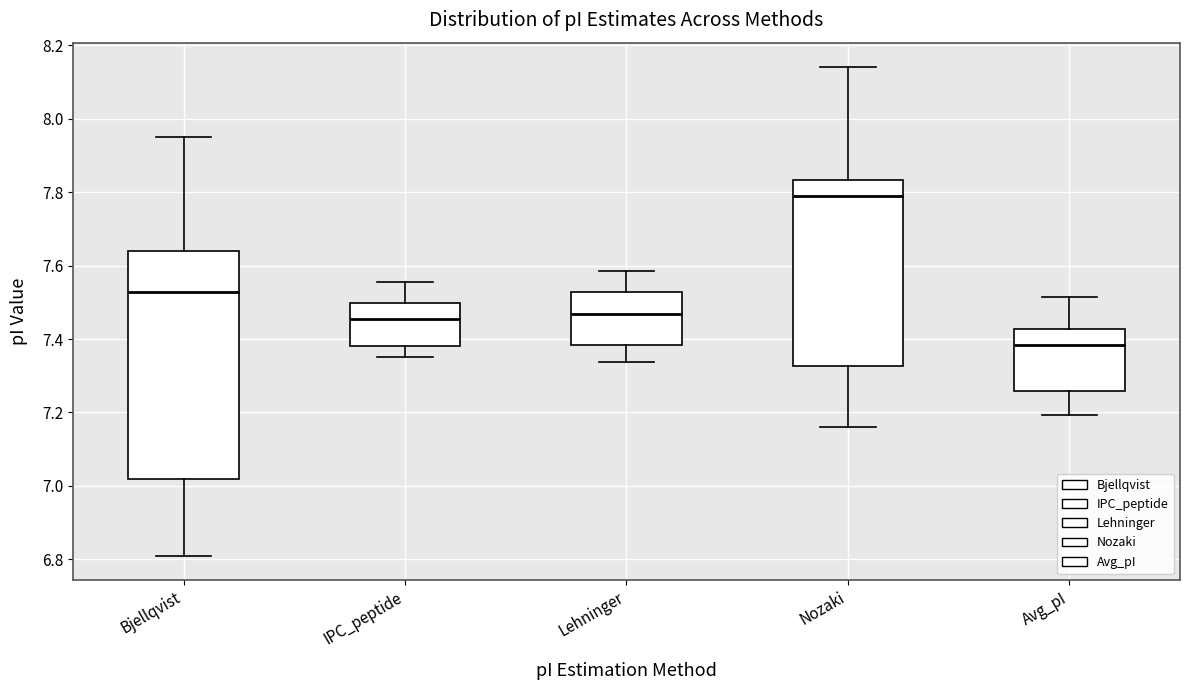

Which box has the highest median line?

Nozaki